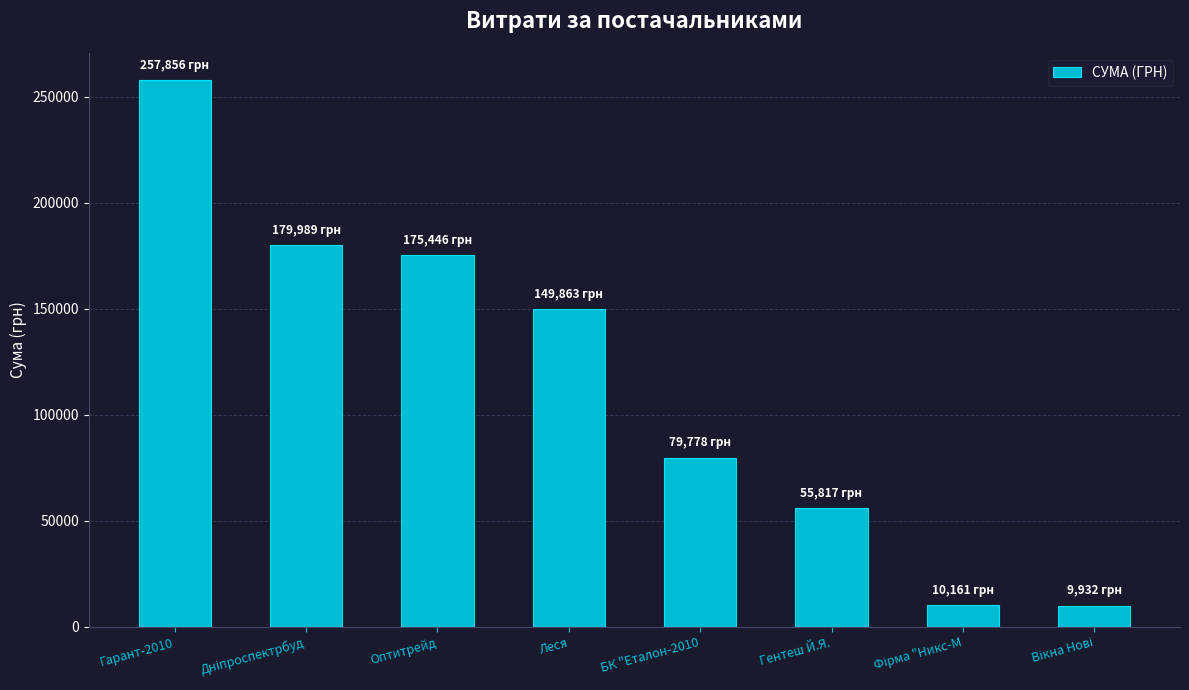

Read the value at БК "Еталон-2010.

79778.0